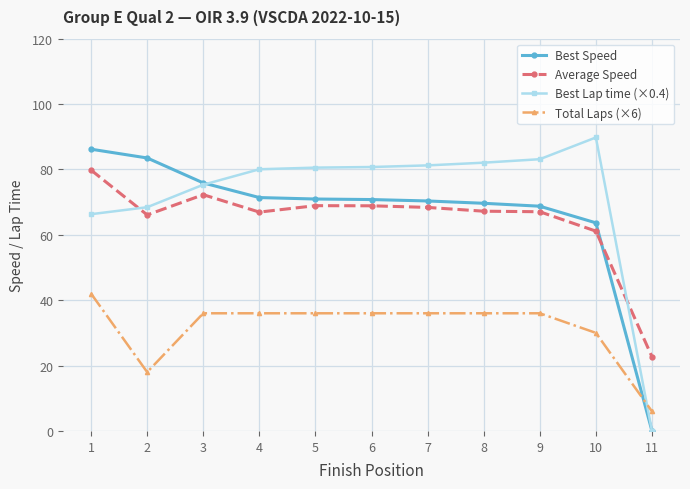

What is the difference between the maximum and second lowest values in the Best Lap time (×0.4) series?

23.5